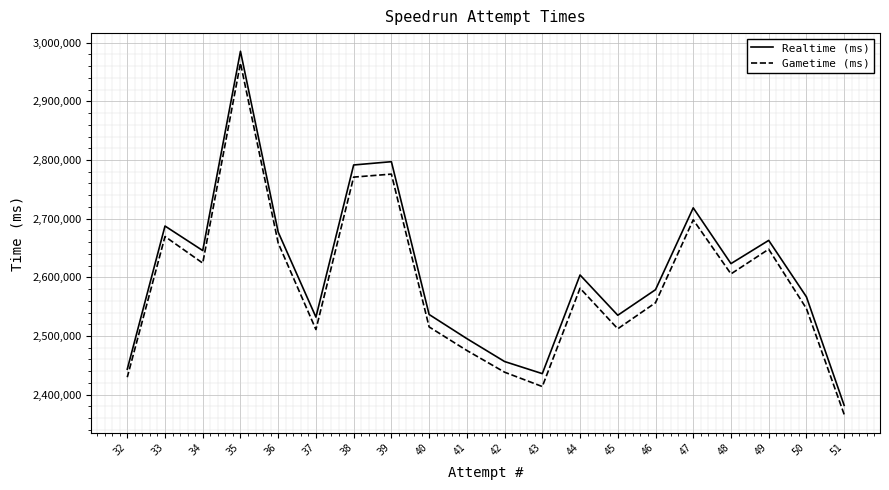

What is the total value across all series at 39?

5573175